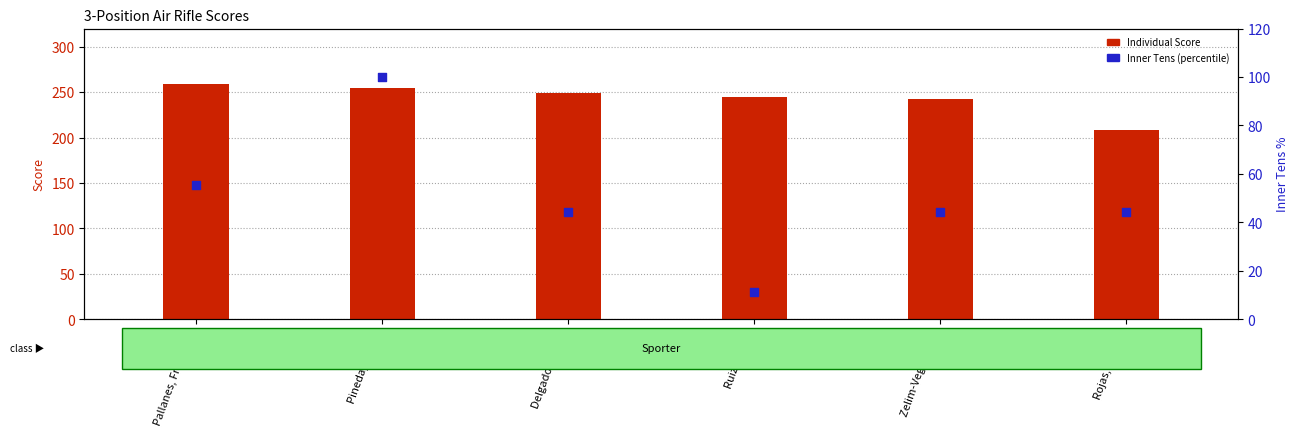

At how many categories does at least one series exceed 75?

6